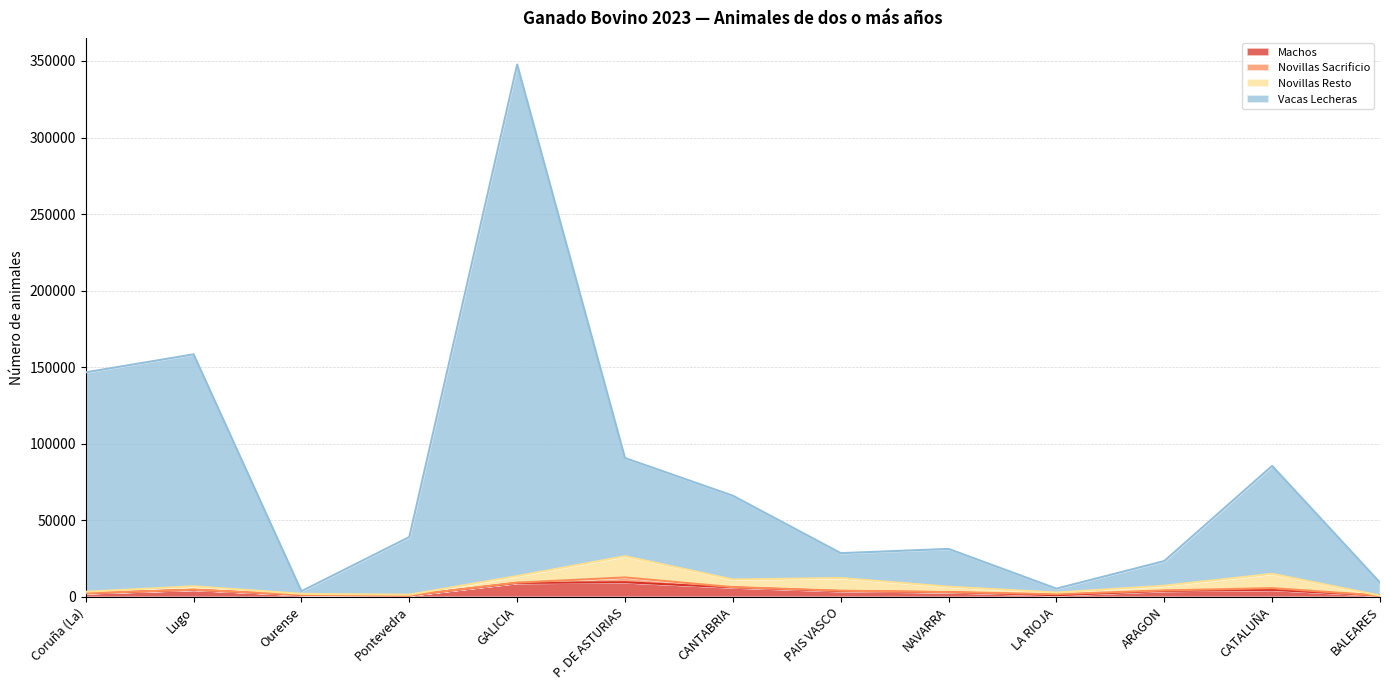

At how many categories does at least one series exceed 99900?

3